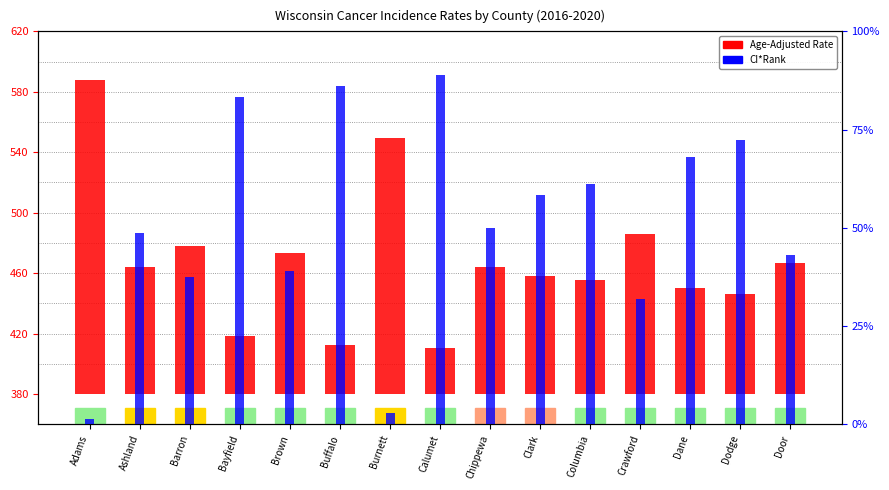

What position from the left is Chippewa?

9